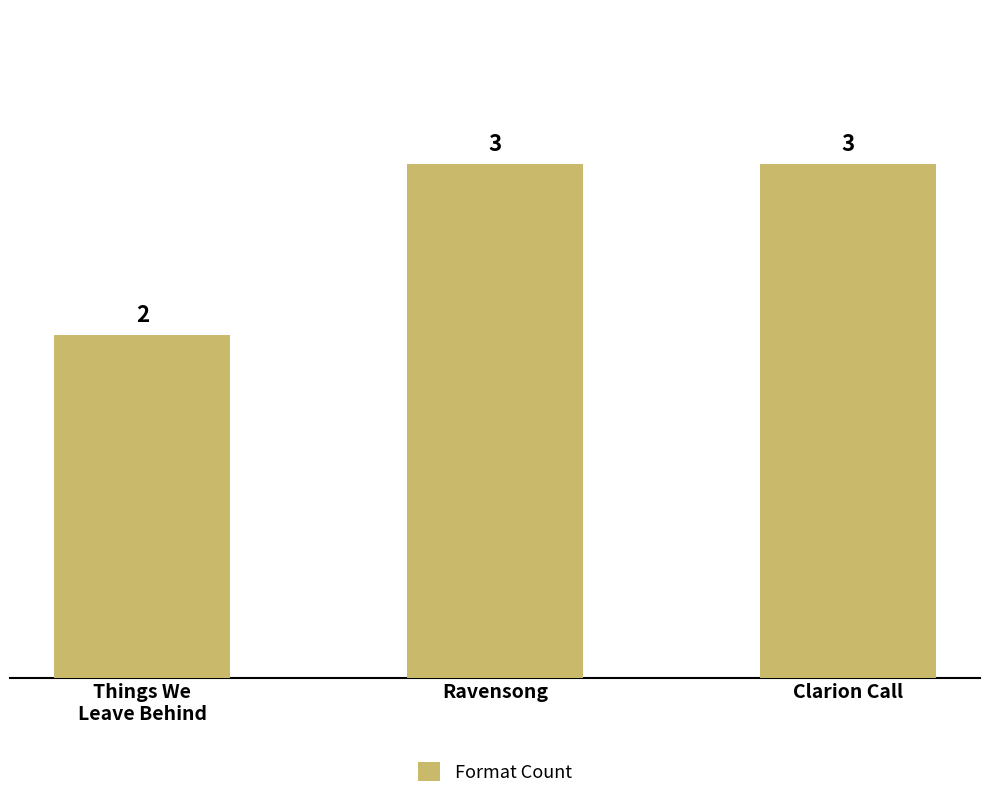

The value at Things We
Leave Behind is 2. True or false?

True